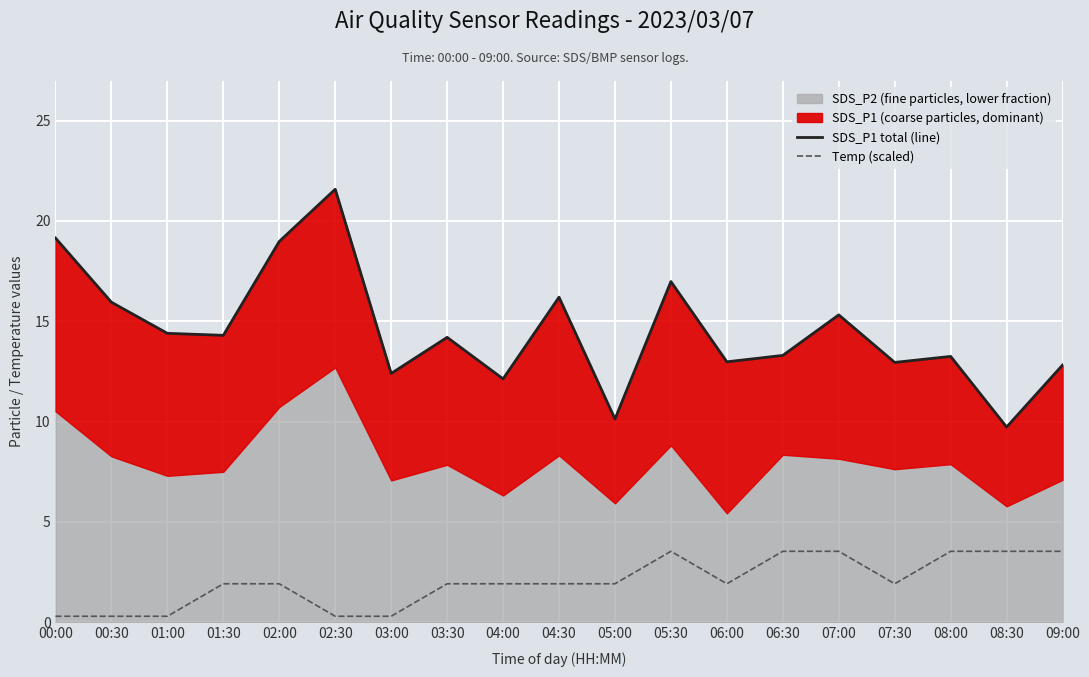

At which label does Temp (scaled) first exceed 1?

01:30